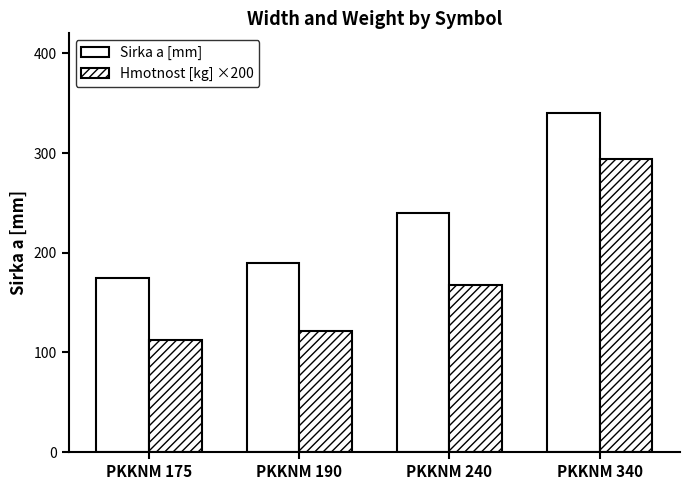

Reading left to right, what are all the values shown in this chart?

Sirka a [mm]: PKKNM 175=175.0	PKKNM 190=190.0	PKKNM 240=240.0	PKKNM 340=340.0
Hmotnost [kg] ×200: PKKNM 175=112.0	PKKNM 190=122.0	PKKNM 240=168.0	PKKNM 340=294.0